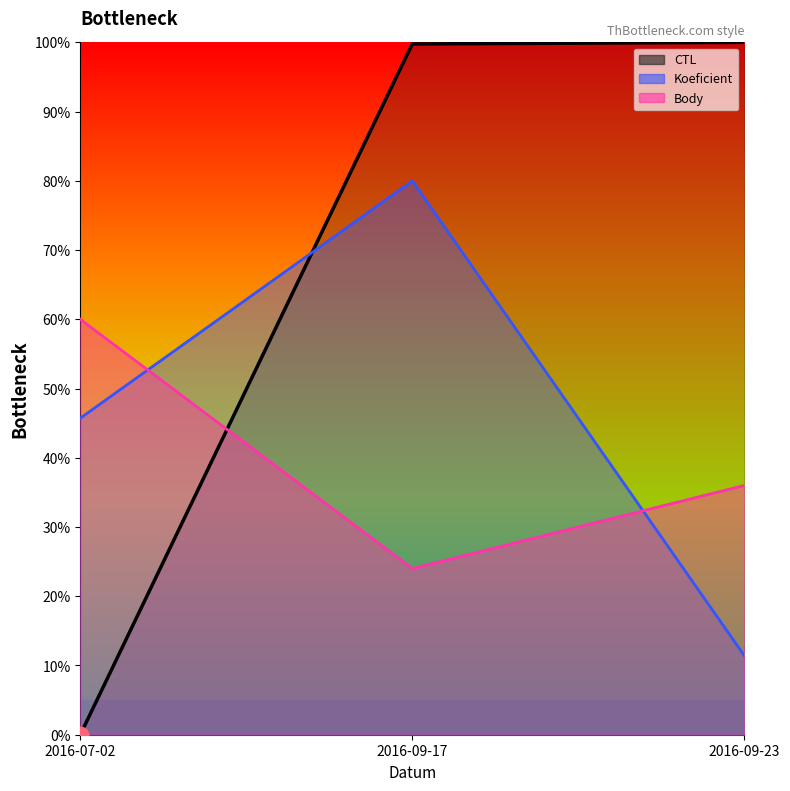

What is the total value across all series at 2016-07-02?

105.7